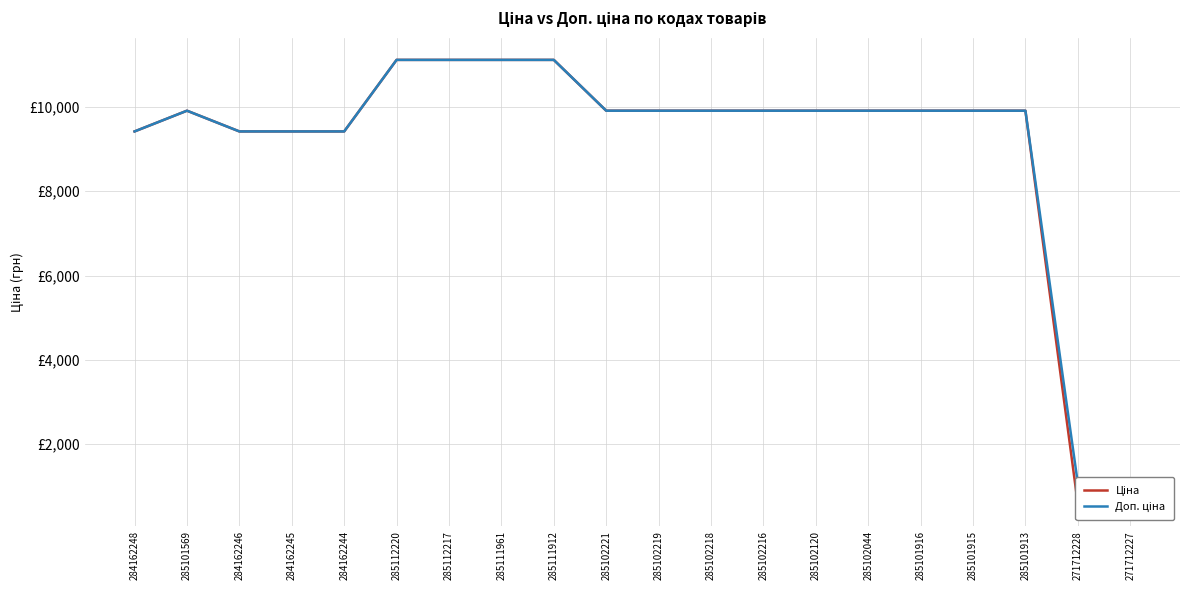

Count the number of categories in the chart.

20